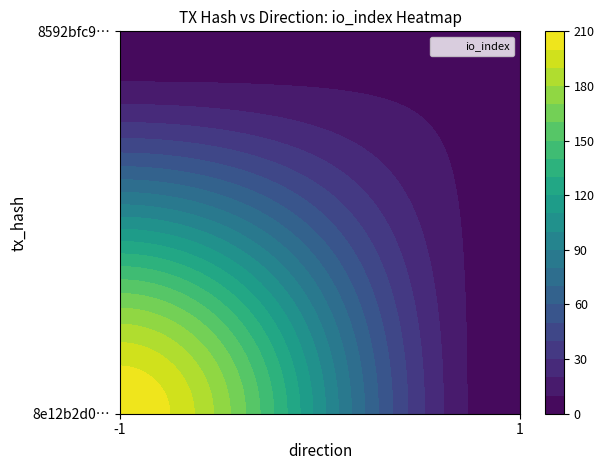

At io_index, list the series in order from largest to smallest.

8e12b2d0ae2dd3926a0ba9d565f4a457617ad62, 8592bfc9cefe1f0bb534a2d5bd64e5436af1830